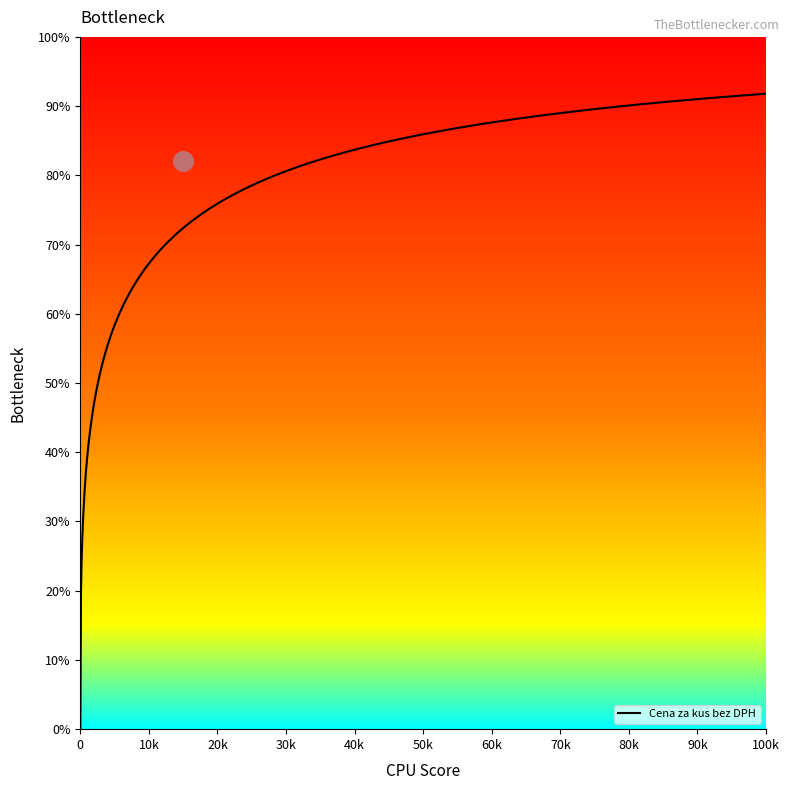

At how many categories does at least one series exceed 66?

20